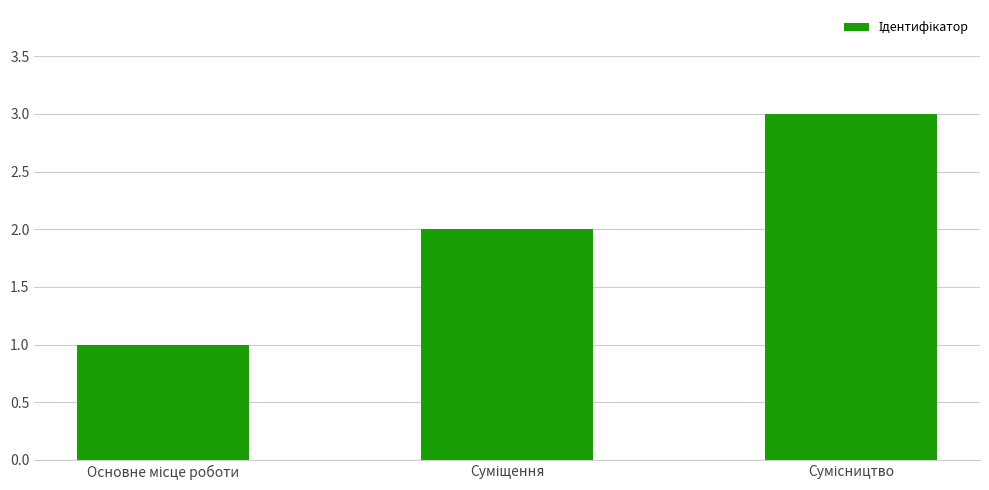

What is the sum of all values?

6